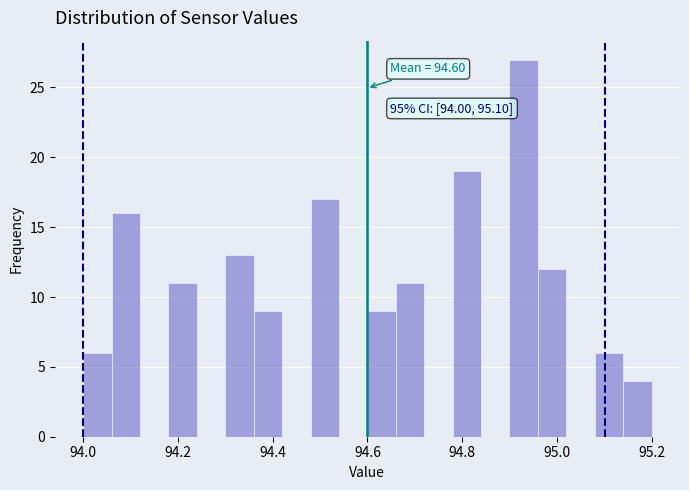

Around what value on the x-axis is the tallest bar? Give the approximate position of its centre, as read against the axis.

94.94